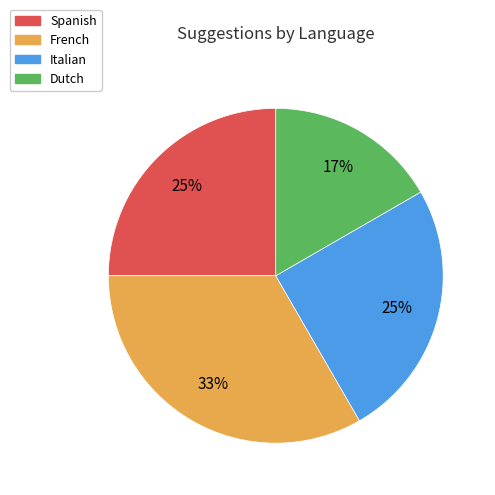

How many slices are in this pie chart?

4